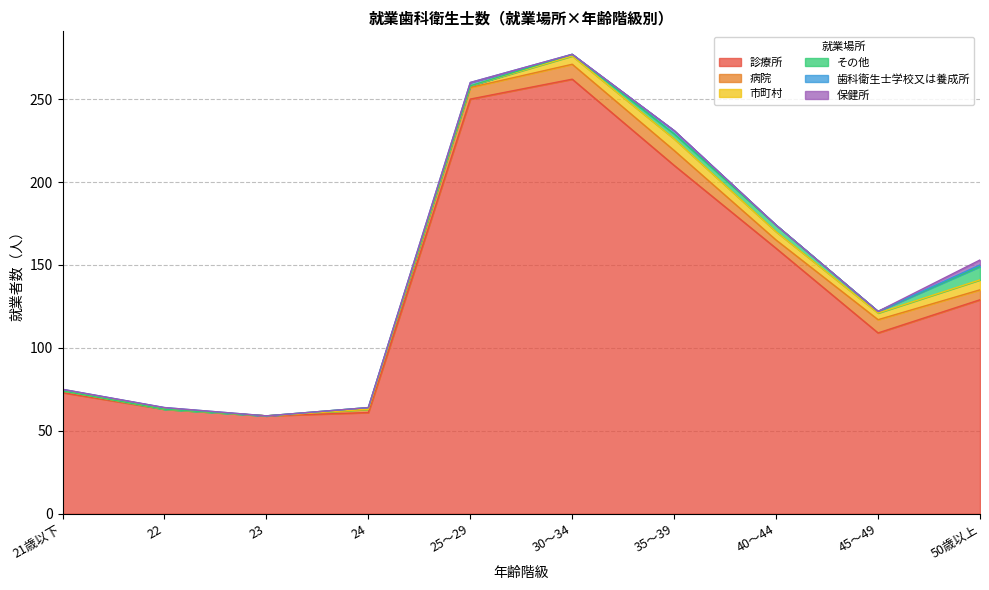

True or false: 診療所 has a value of 191 at 45～49.

False